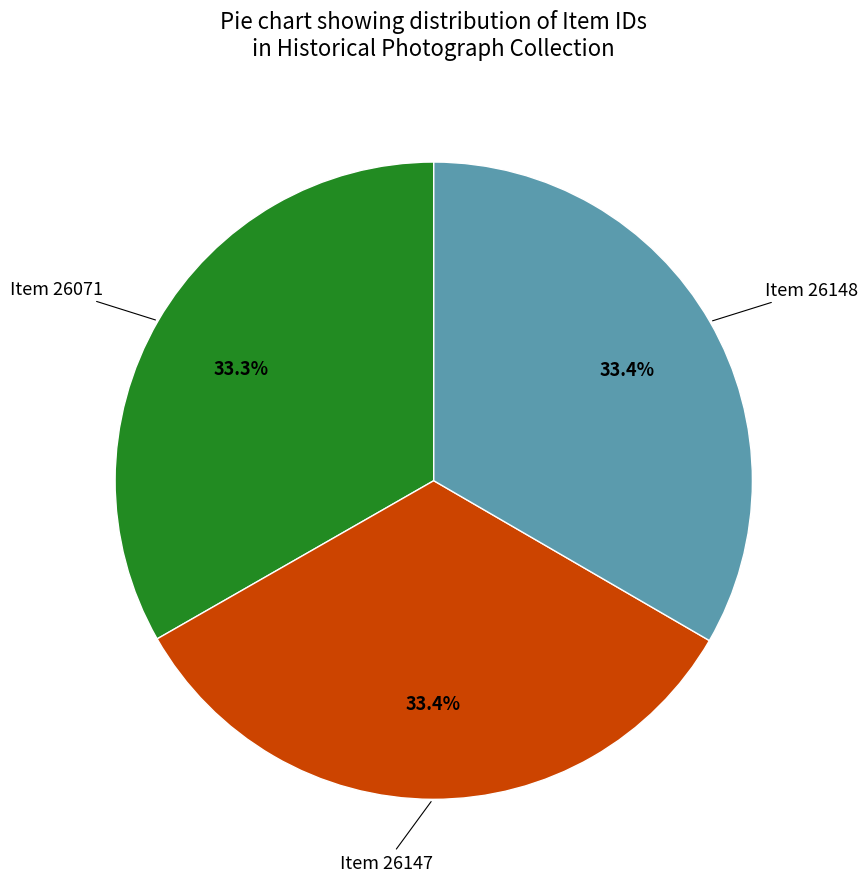

Is Item 26147 the majority of the pie?

No